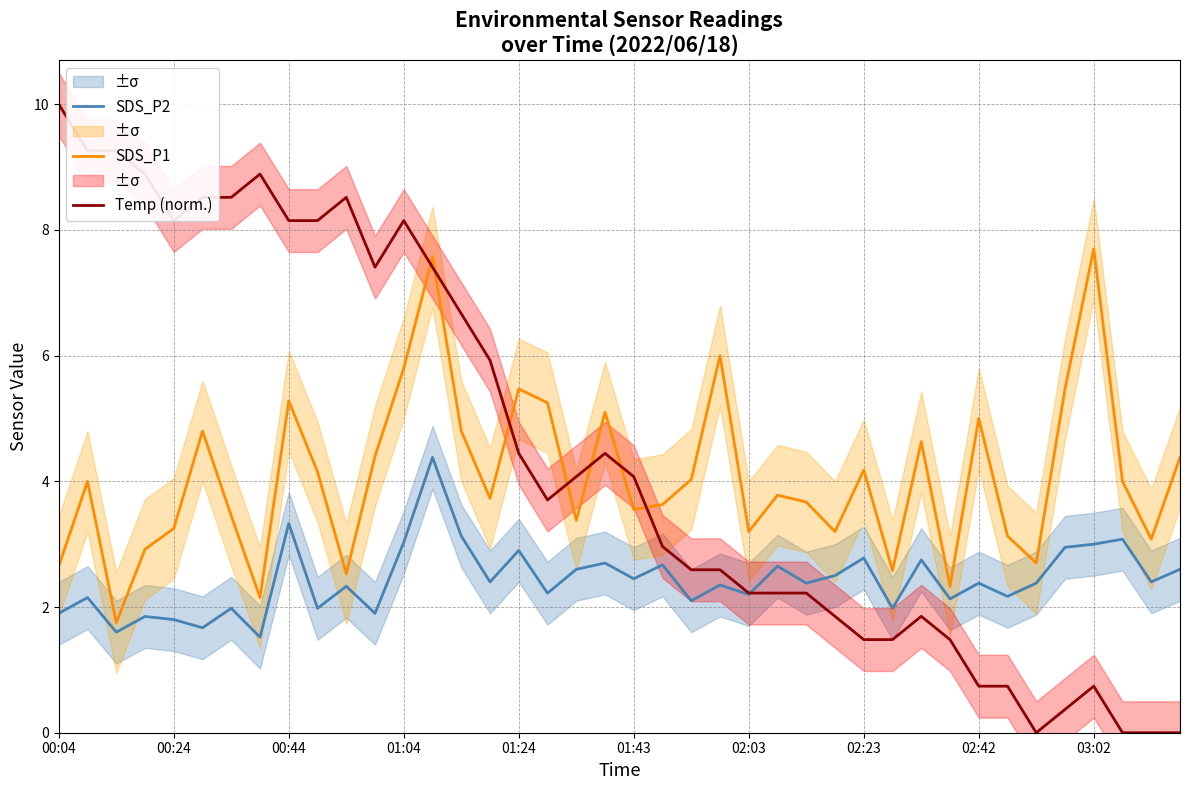

What position from the right is 19?

21